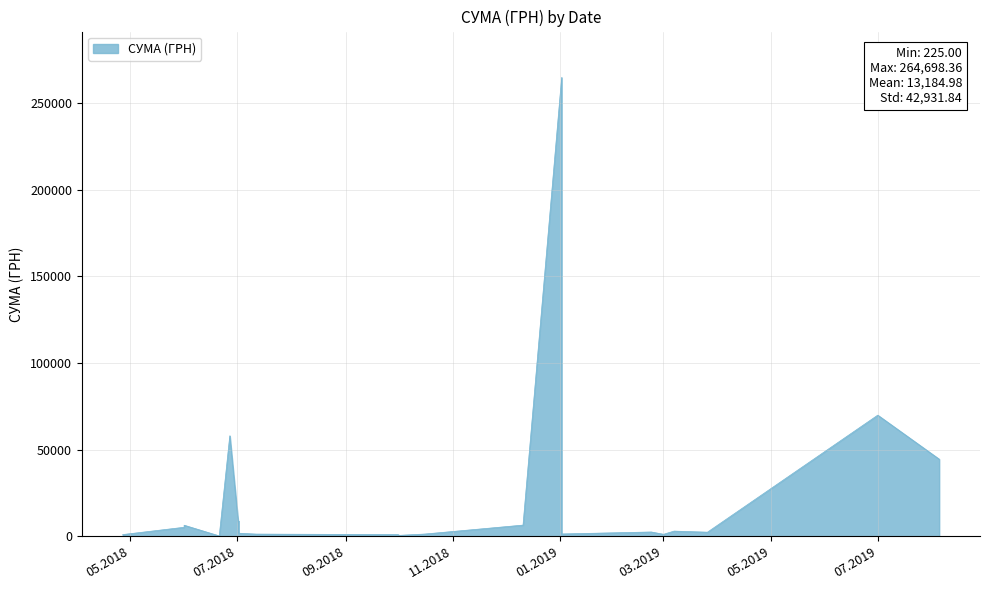

List the labels in order of value, smallest first.

21.06.2018, 01.10.2018, 01.10.2018, 27.04.2018, 01.03.2019, 01.03.2019, 01.03.2019, 01.03.2019, 01.03.2019, 01.03.2019, 01.03.2019, 01.03.2019, 12.07.2018, 16.10.2018, 02.01.2019, 02.01.2019, 02.01.2019, 02.01.2019, 02.01.2019, 02.01.2019, 02.01.2019, 02.01.2019, 02.07.2018, 26.03.2019, 22.02.2019, 02.07.2018, 07.03.2019, 02.07.2018, 02.07.2018, 02.01.2019, 01.06.2018, 02.07.2018, 01.06.2018, 11.12.2018, 02.07.2018, 02.07.2018, 05.08.2019, 27.06.2018, 01.07.2019, 02.01.2019